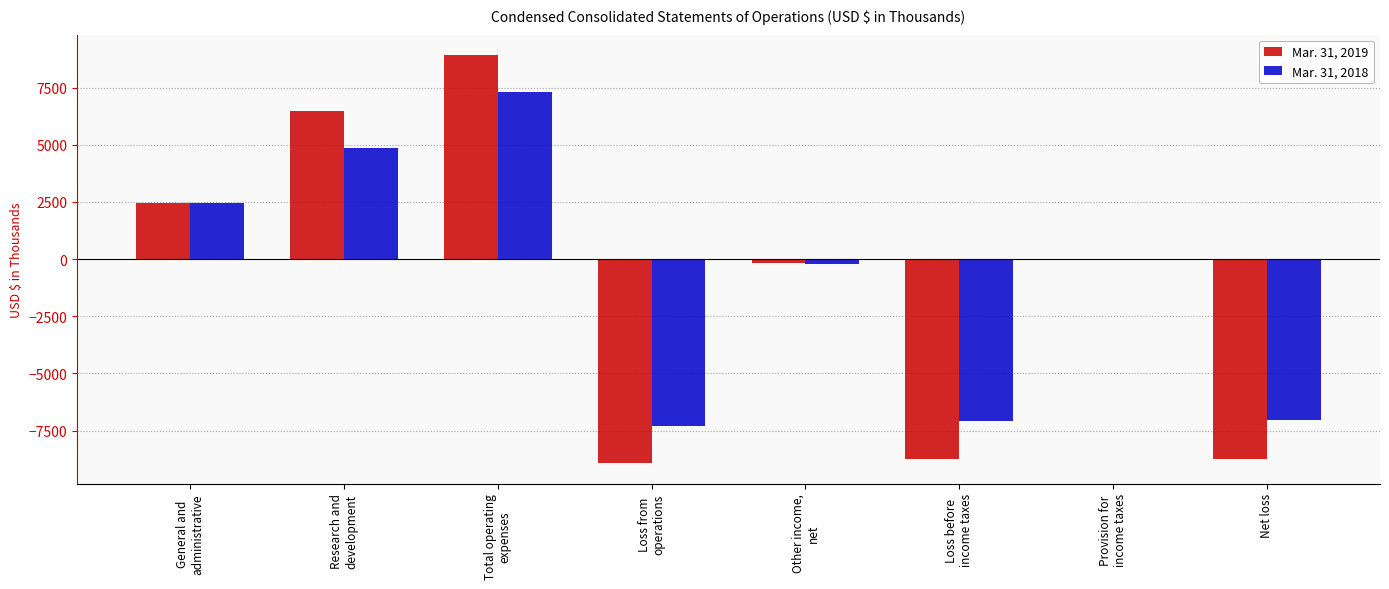

Does the chart contain stacked bars?

No